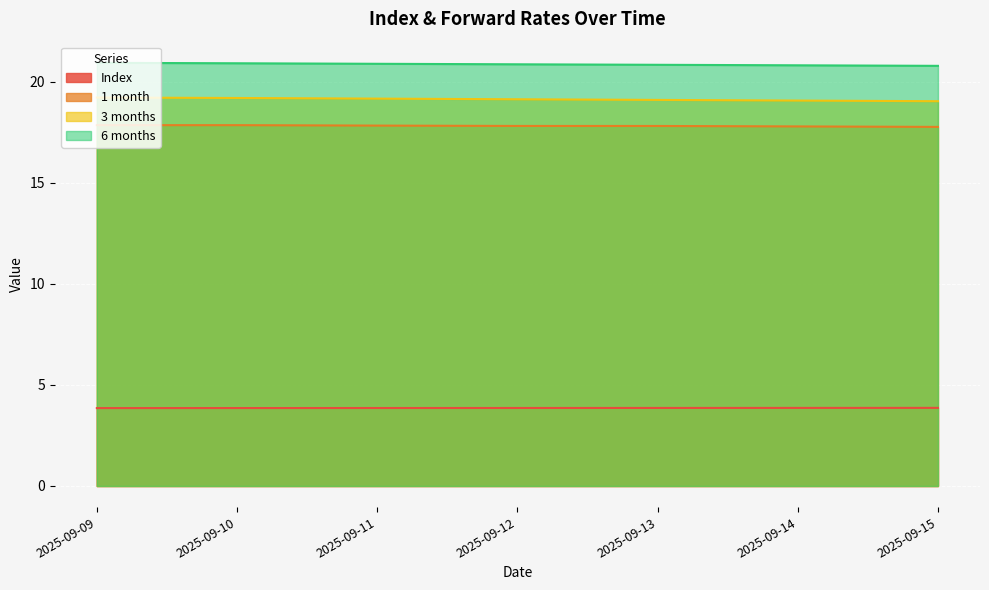

At how many categories does at least one series exceed 14?

7